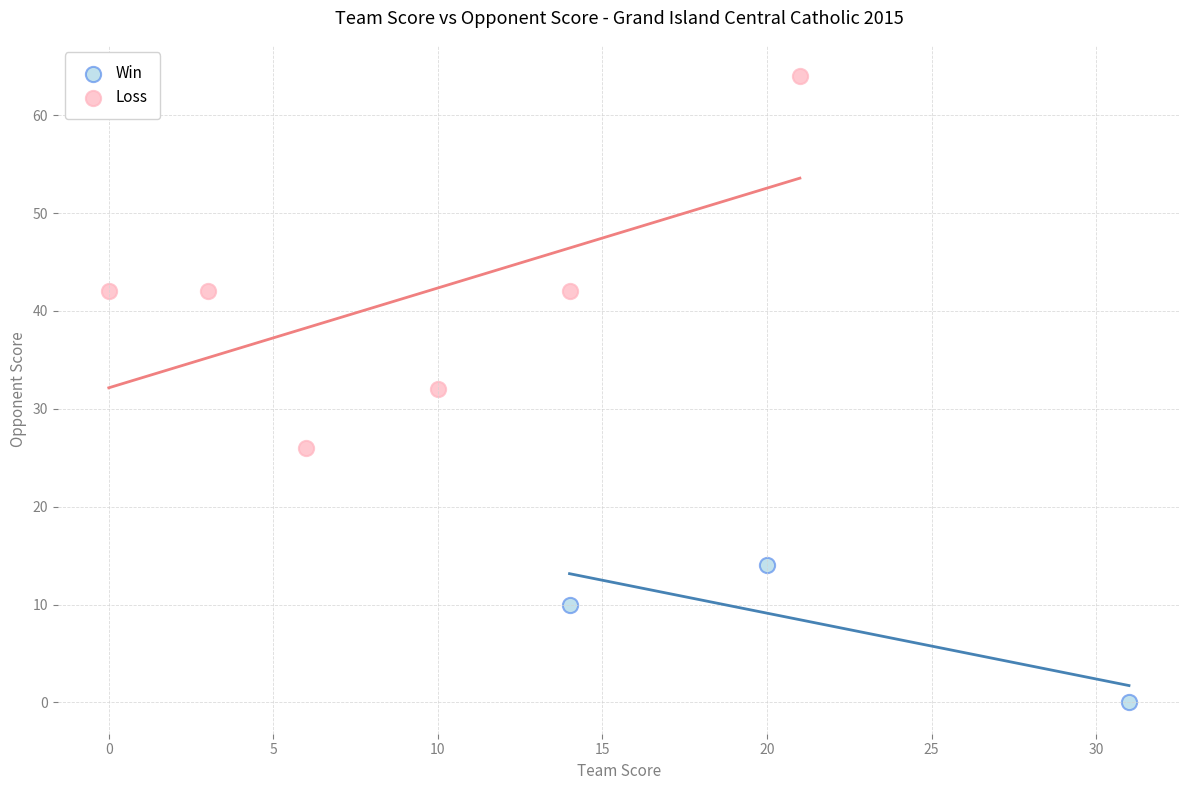

Which series has the widest spread of Y values?

Loss